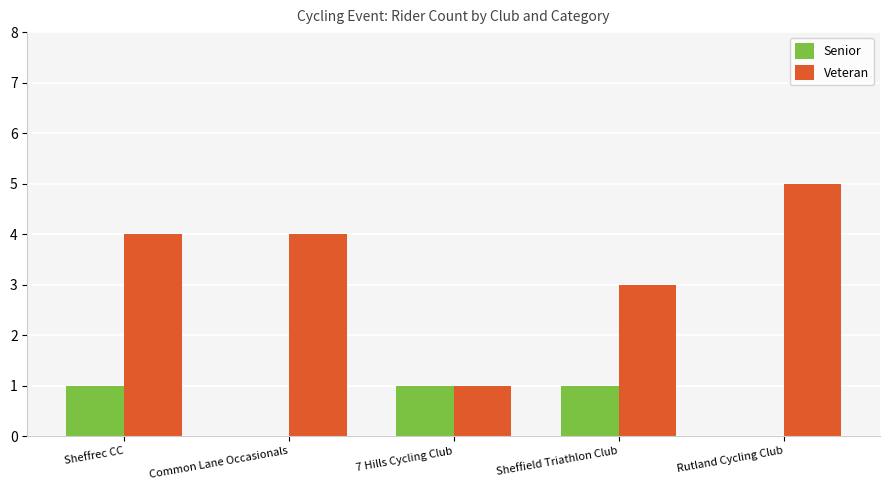

What value does the Veteran series have at Rutland Cycling Club?

5